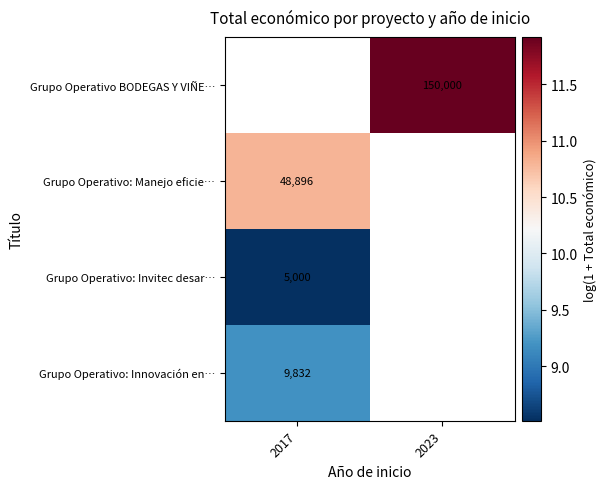

The value of Grupo Operativo: Invitec desar… at 2017 is 8.5. True or false?

True